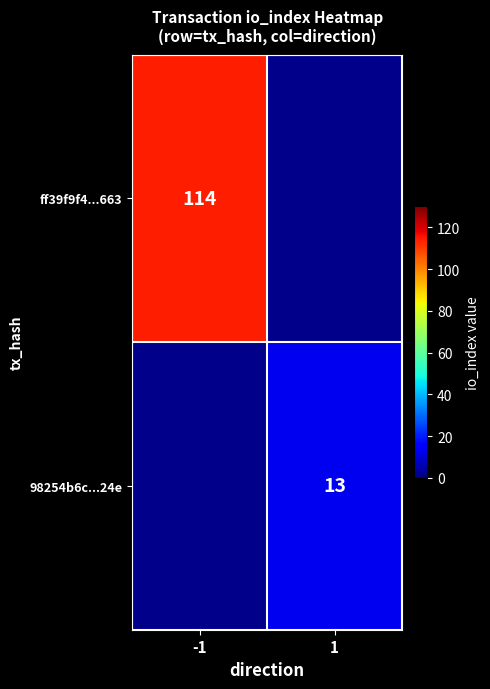

True or false: ff39f9f4...663 has a value of 114 at -1.

True